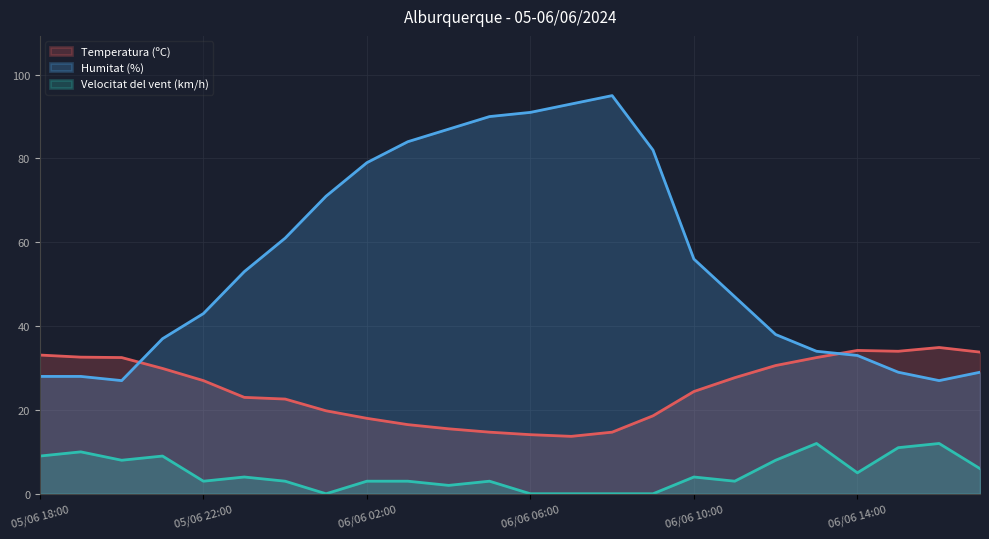

The Velocitat del vent (km/h) series shows 0.0 at 06/06 08:00. True or false?

True